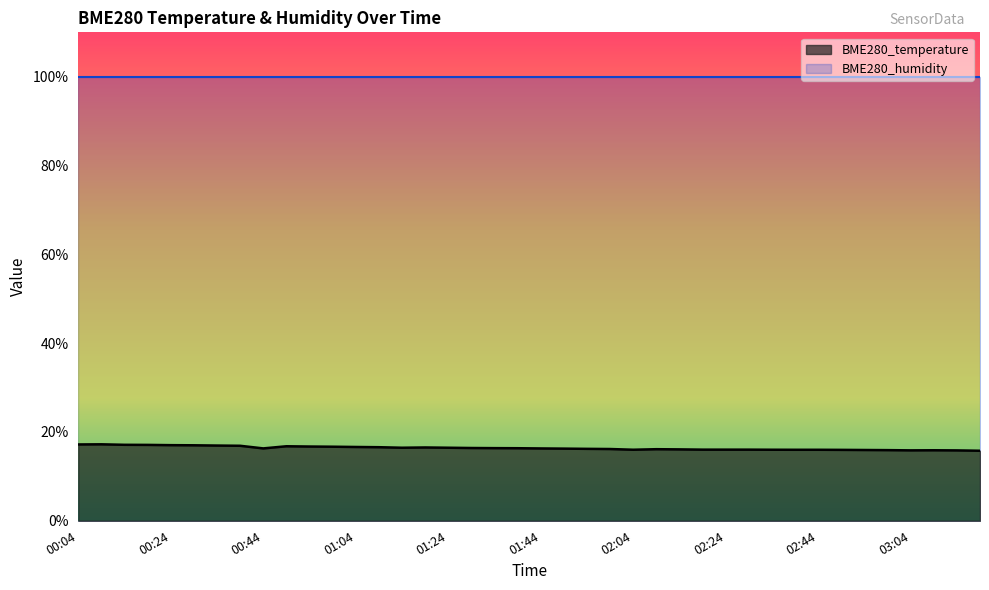

List the labels in order of value, smallest first.

03:19, 03:14, 03:04, 03:09, 02:59, 02:54, 02:49, 02:39, 02:44, 02:04, 02:34, 02:19, 02:24, 02:29, 02:14, 02:09, 01:59, 01:54, 01:49, 01:44, 00:44, 01:39, 01:34, 01:29, 01:14, 01:24, 01:19, 01:09, 01:04, 00:59, 00:54, 00:49, 00:39, 00:34, 00:29, 00:24, 00:19, 00:14, 00:04, 00:09